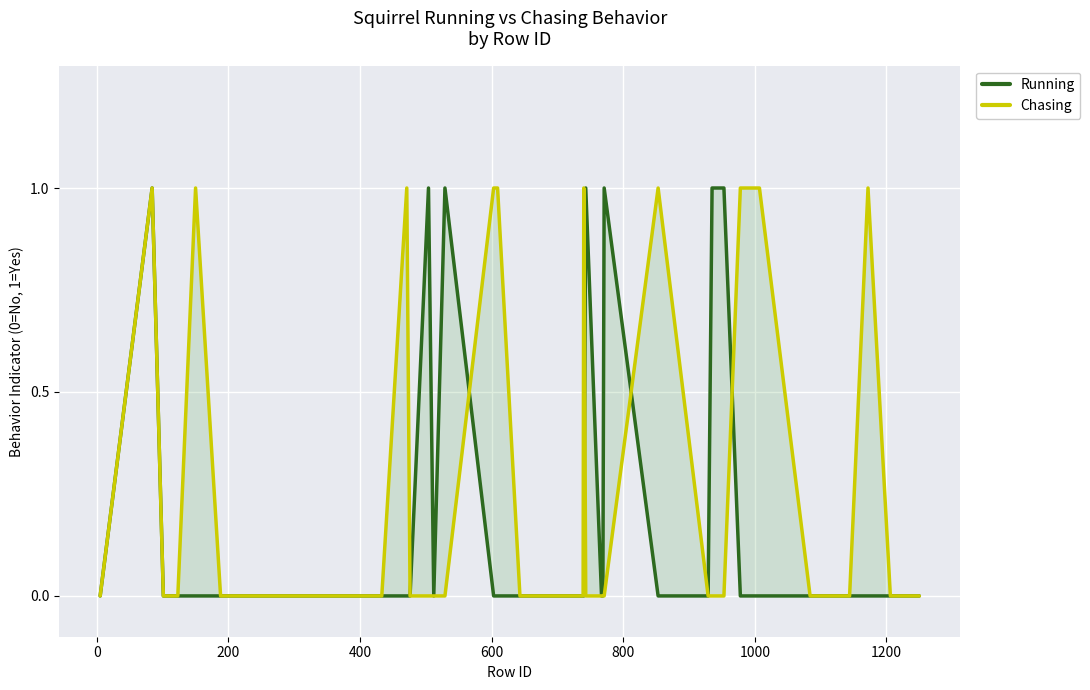

What is the label of the 7th point from the left?

1000